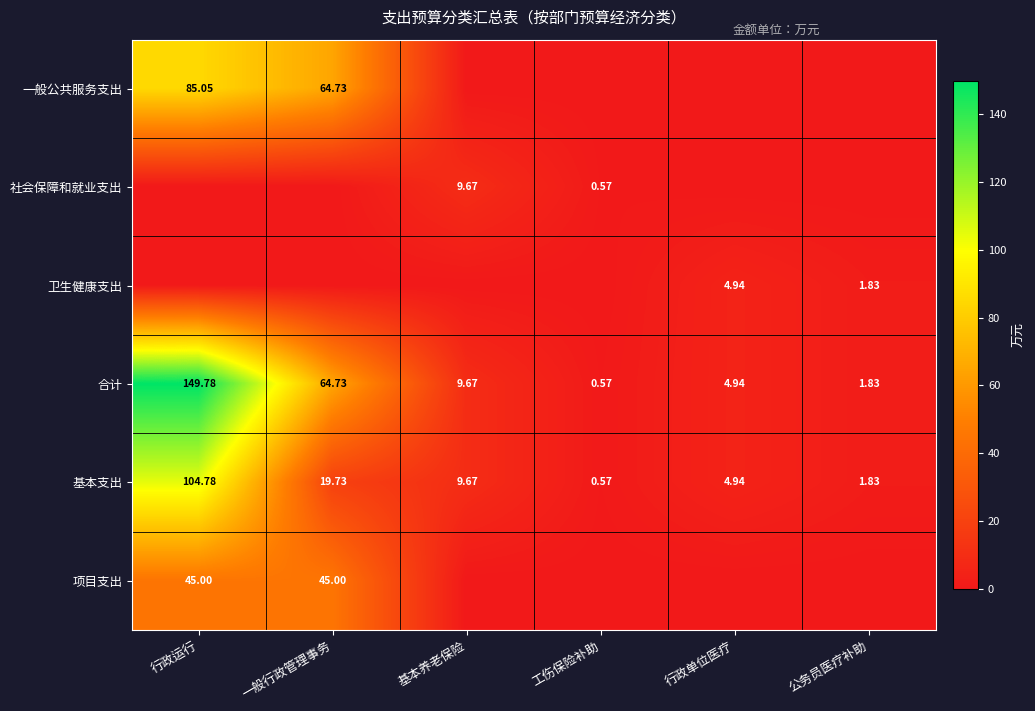

Rank the categories by 基本支出 value from highest to lowest.

行政运行, 一般行政管理事务, 基本养老保险, 行政单位医疗, 公务员医疗补助, 工伤保险补助